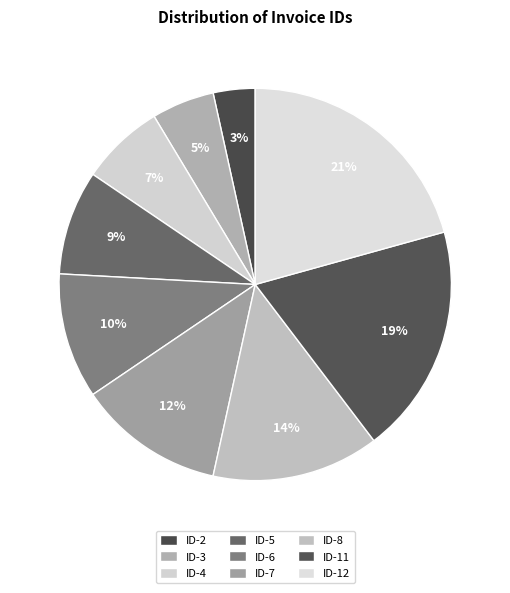

Is the sum of ID-5 and ID-8 greater than half?

No